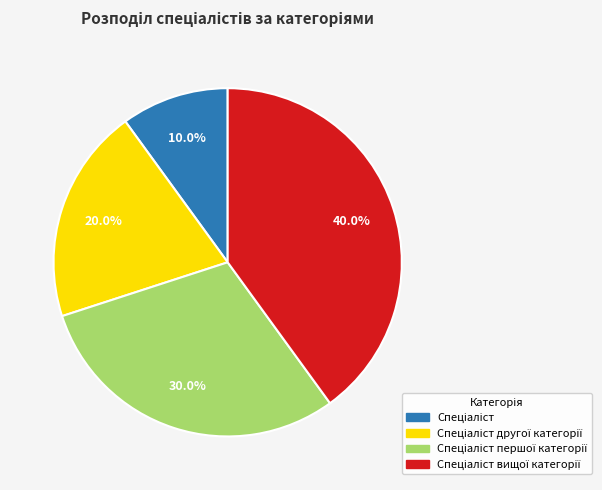

Is there a majority slice in this chart?

No